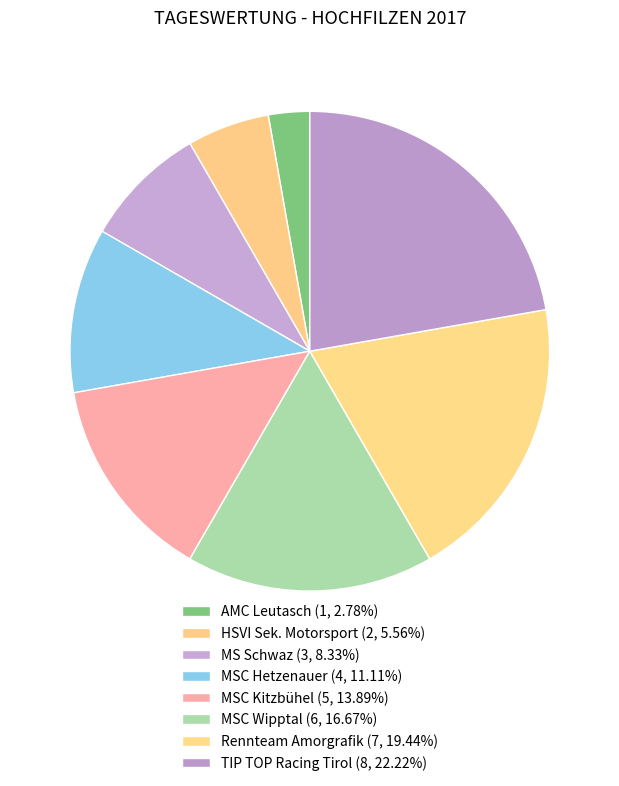

To the nearest percent, what is the difference between the largest and smallest slice percentages?

19%